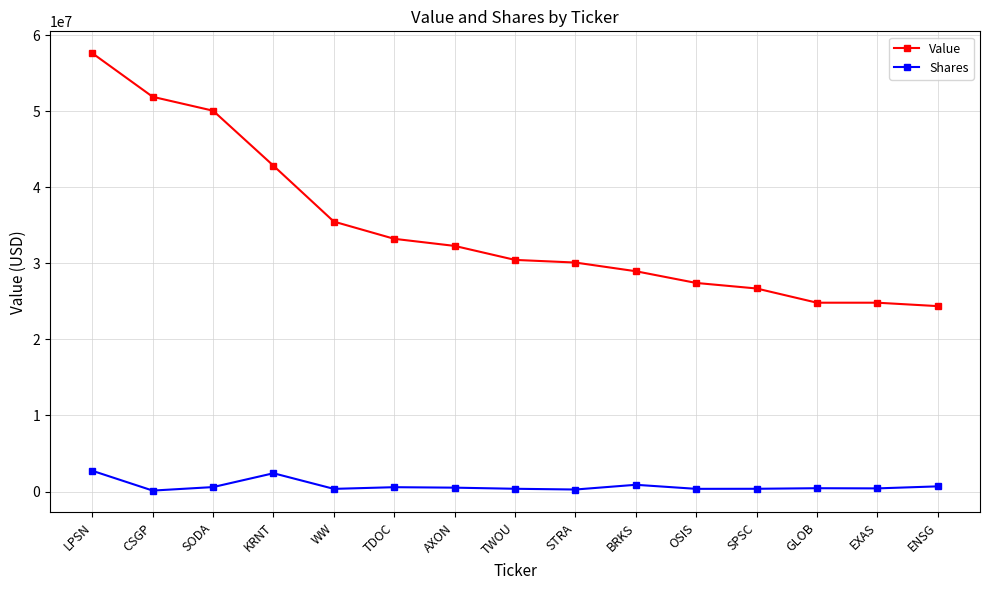

Which series changed the most between LPSN and OSIS?

Value